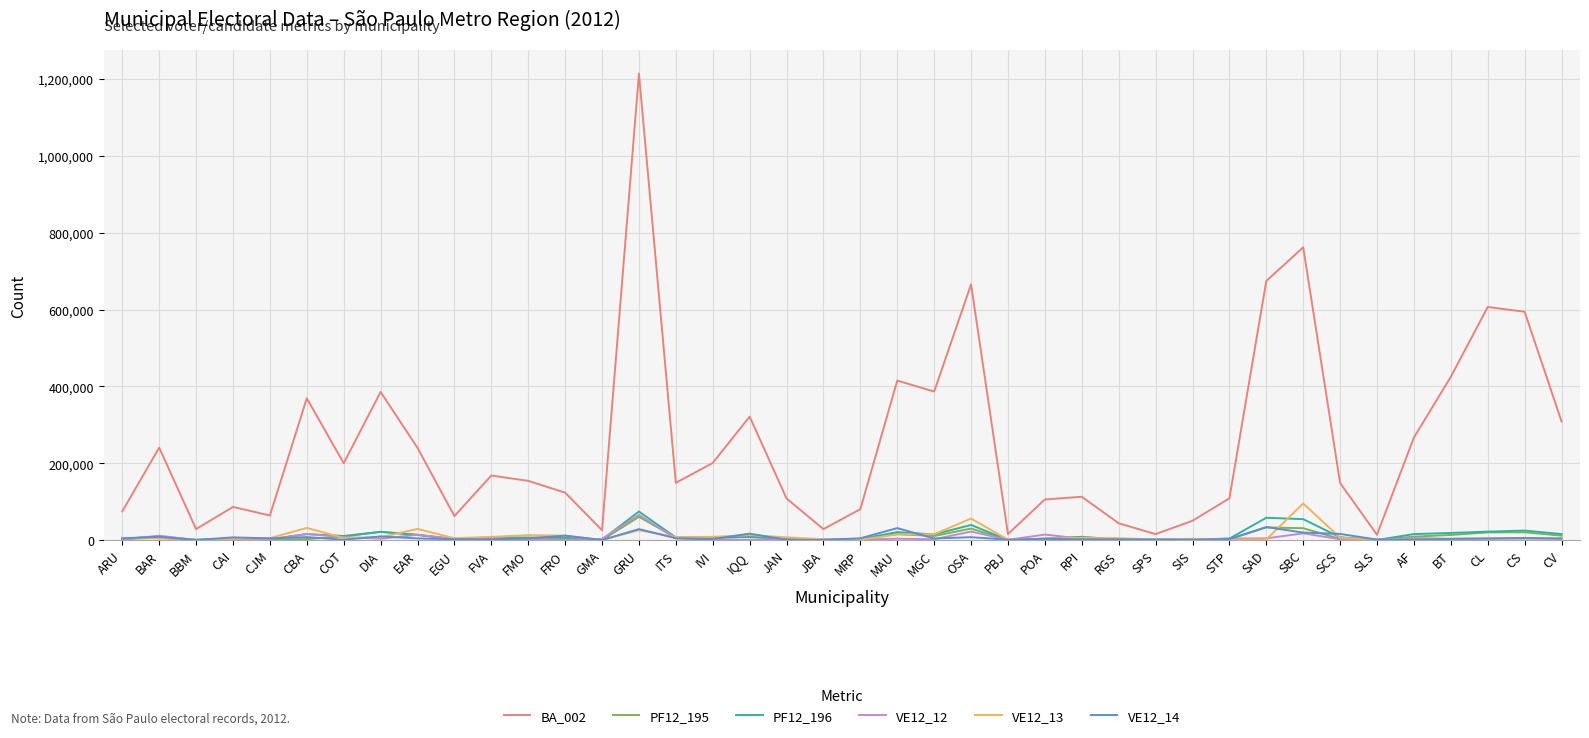

What is the greatest value displayed?

1214007